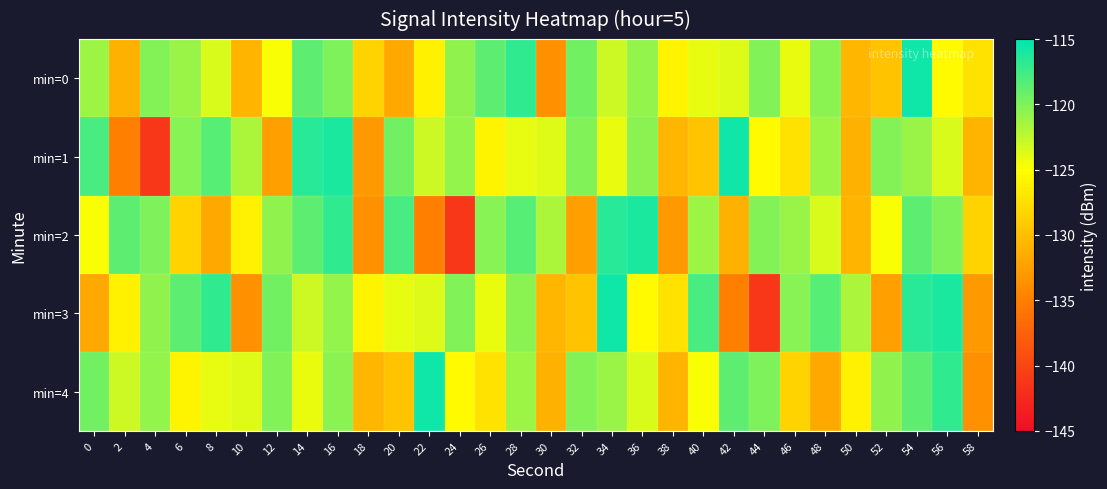

What is the total value across all series at 8?

-614.7